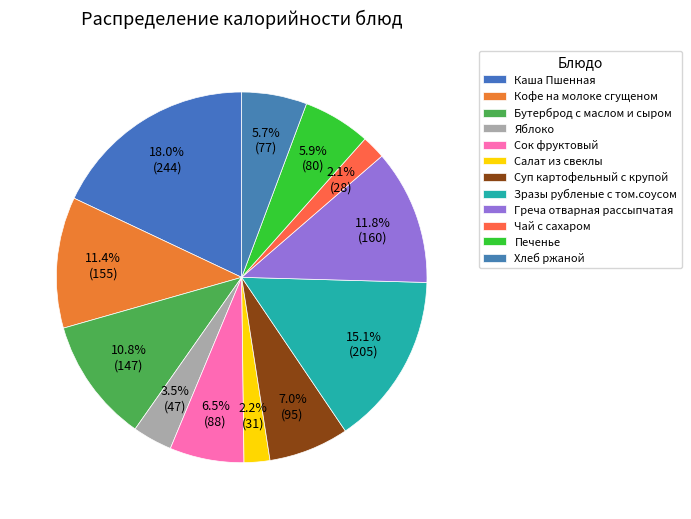

Is Печенье the majority of the pie?

No